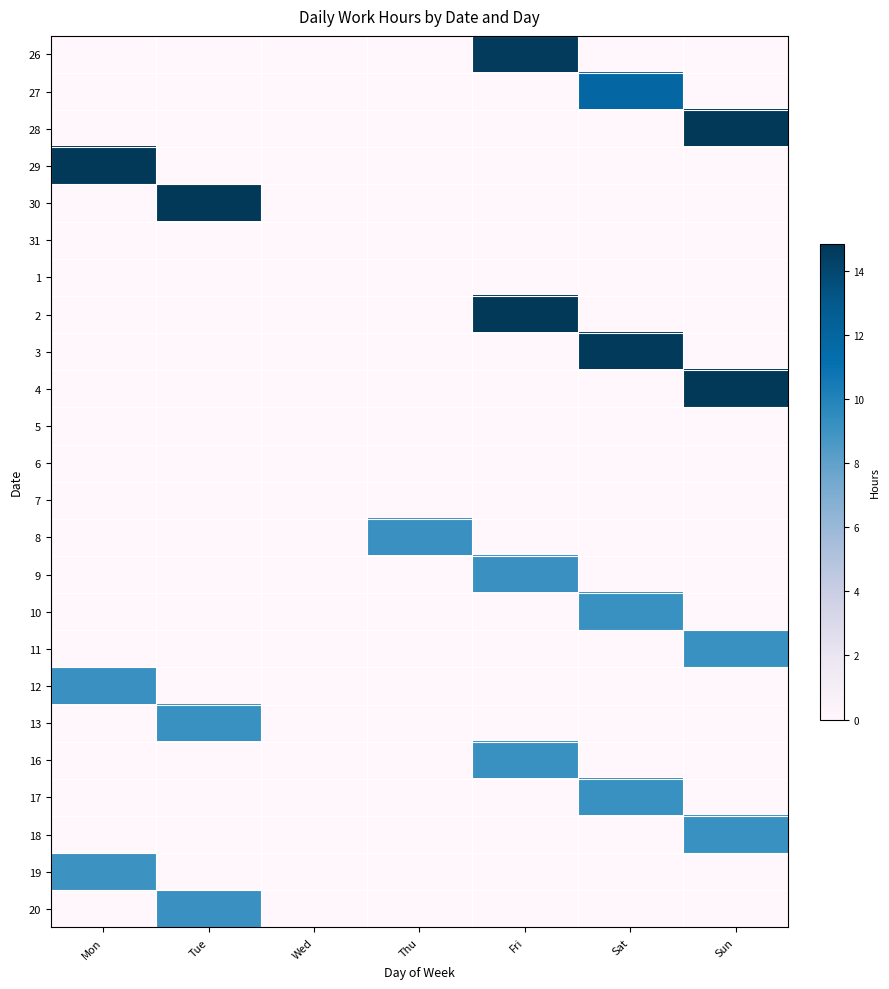

At which category does the chart reach its minimum across all series?

Mon